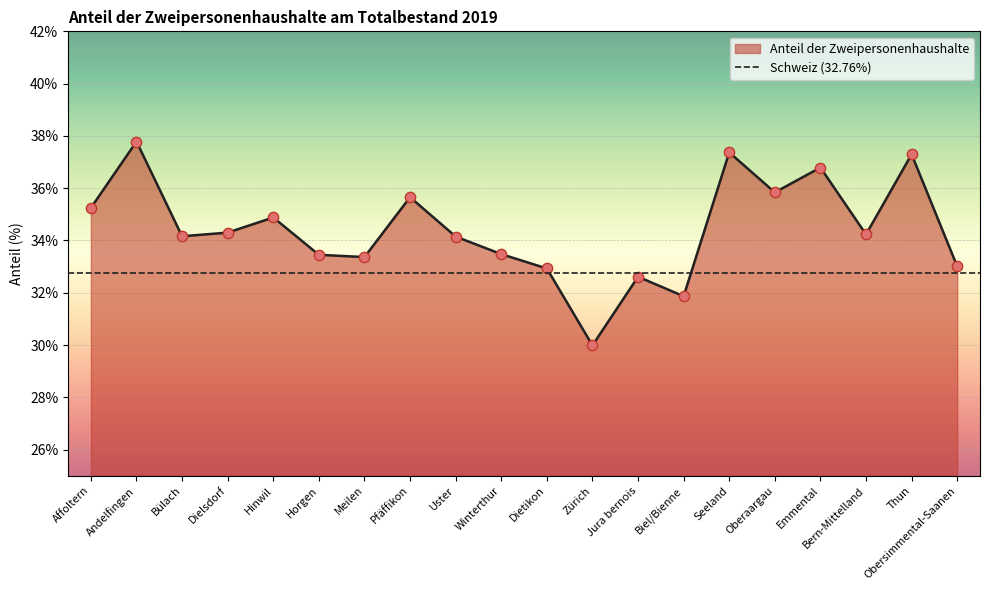

What is the change in value from Dielsdorf to Uster?

-0.2